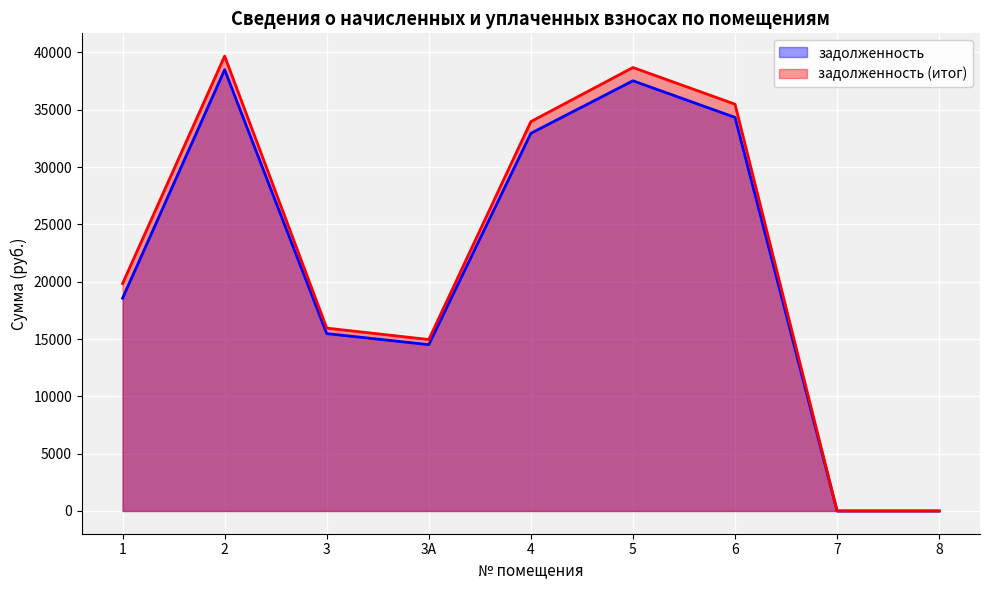

Reading left to right, transcribe all the data shown in this chart.

задолженность: 18557.1	38492.3	15474.2	14507.2	32947.2	37525.1	34331.8	0.0	0.0
задолженность (итог): 19841.9	39681.5	15952.3	14955.4	33965.1	38684.4	35485.1	0.0	0.0